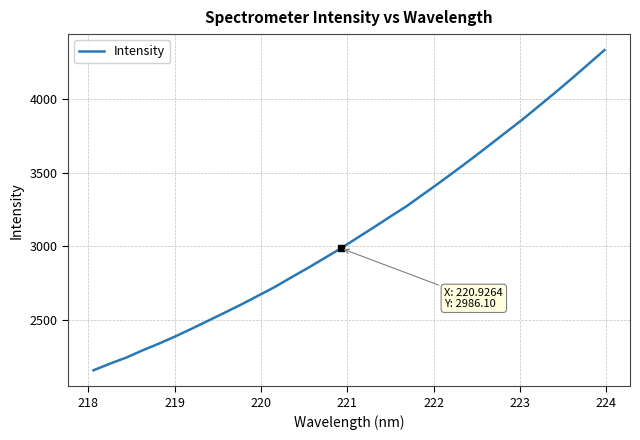

True or false: there are more than 2 points higher than both neighbors.

False